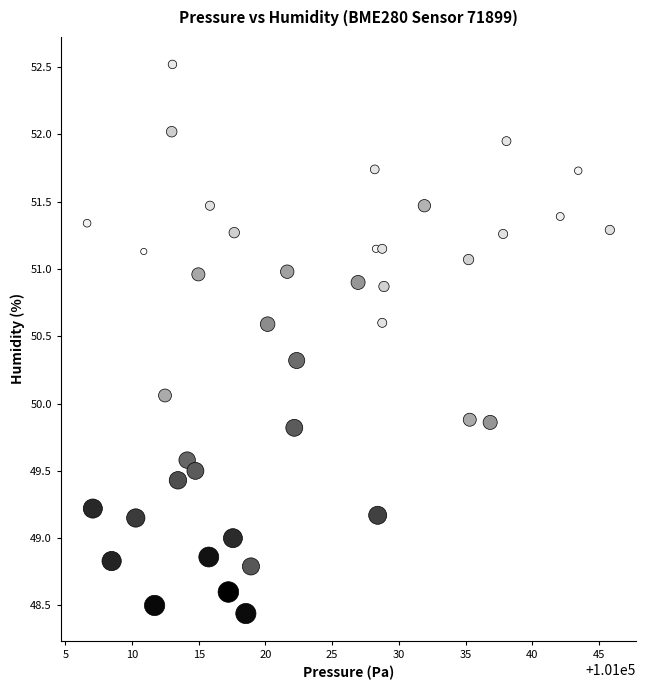

What is the range of Y values (max minus min)?

4.1